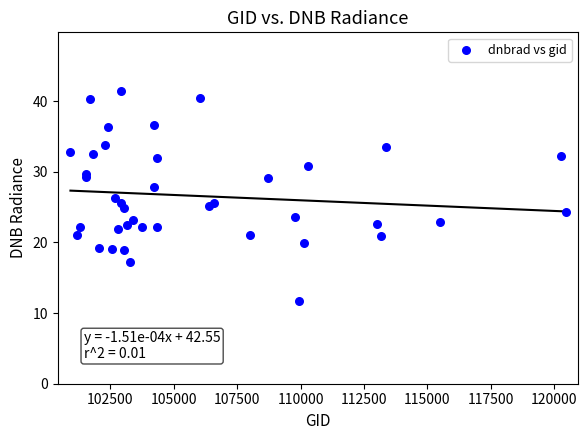

What is the range of Y values (max minus min)?

29.7